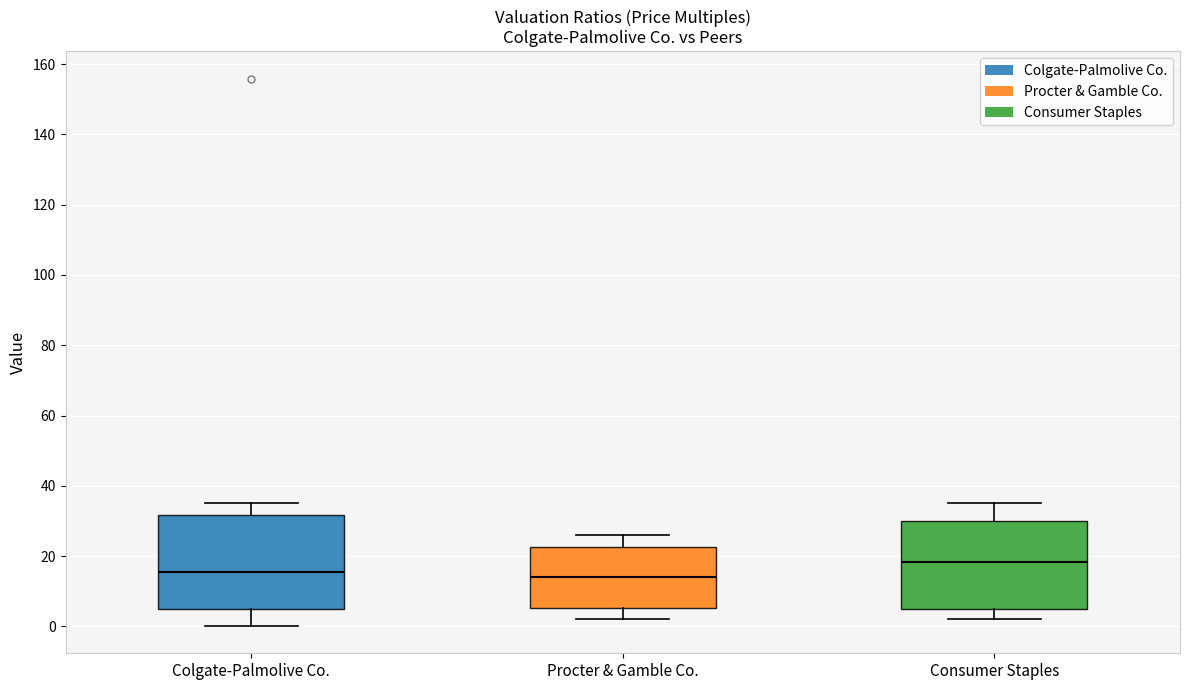

Reading left to right, read every box against the y-axis: the position of its median line, the range the box covers, and the ends of its whiskers. The values are not printed on the chart, so give them approximately, as read against the axis.

Colgate-Palmolive Co.: median 16, box 4 to 32, whiskers 0 to 36
Procter & Gamble Co.: median 14, box 6 to 22, whiskers 2 to 26
Consumer Staples: median 18, box 4 to 30, whiskers 2 to 36